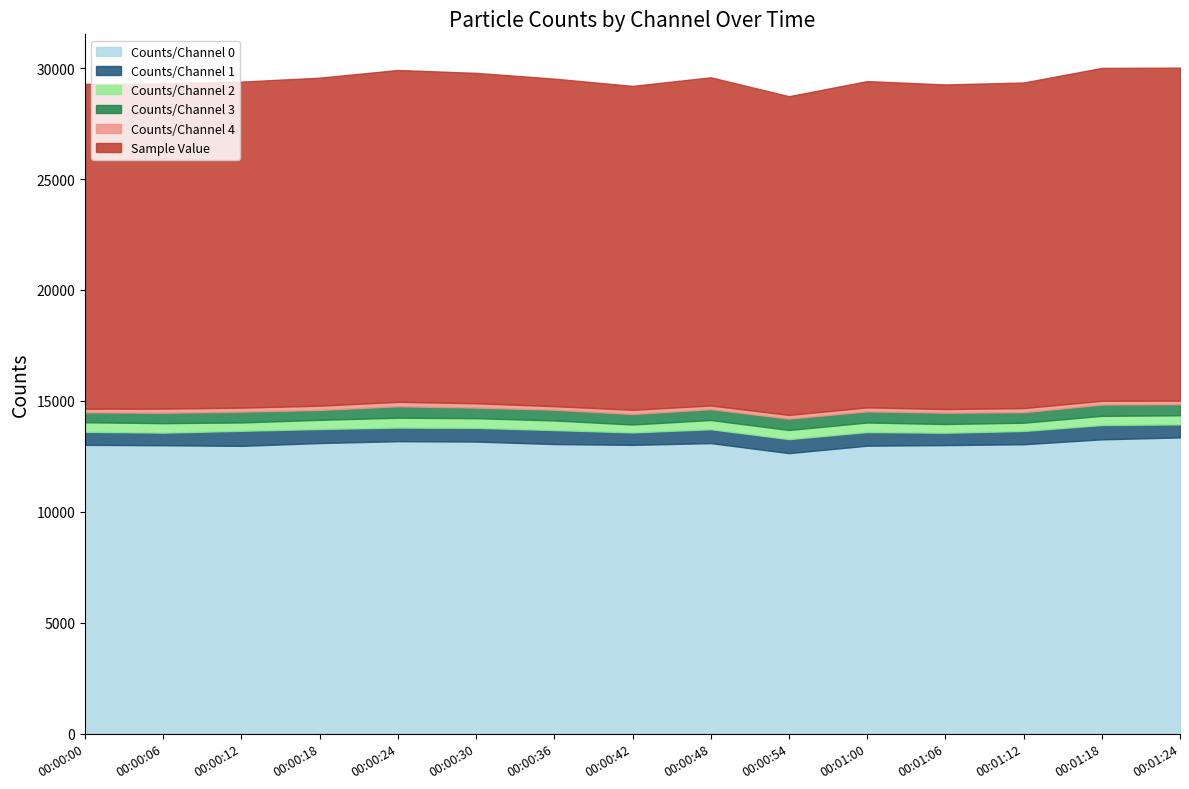

True or false: Counts/Channel 1 has a value of 632 at 00:00:18.

True